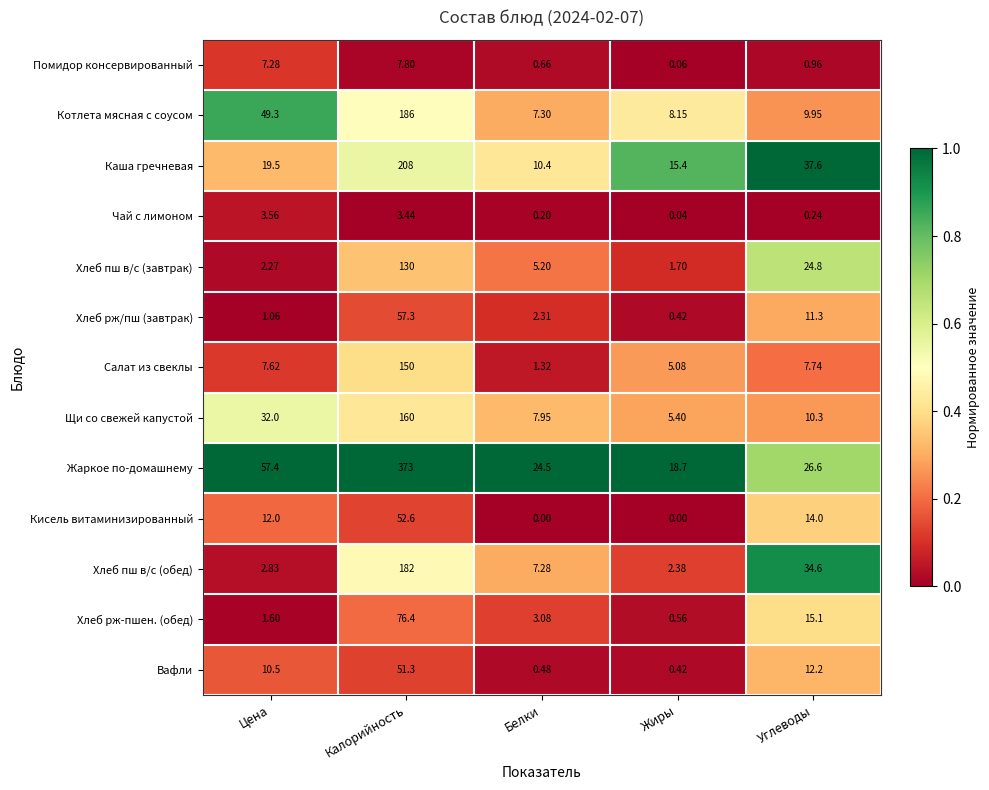

At which label does Жаркое по-домашнему first exceed 26?

Цена